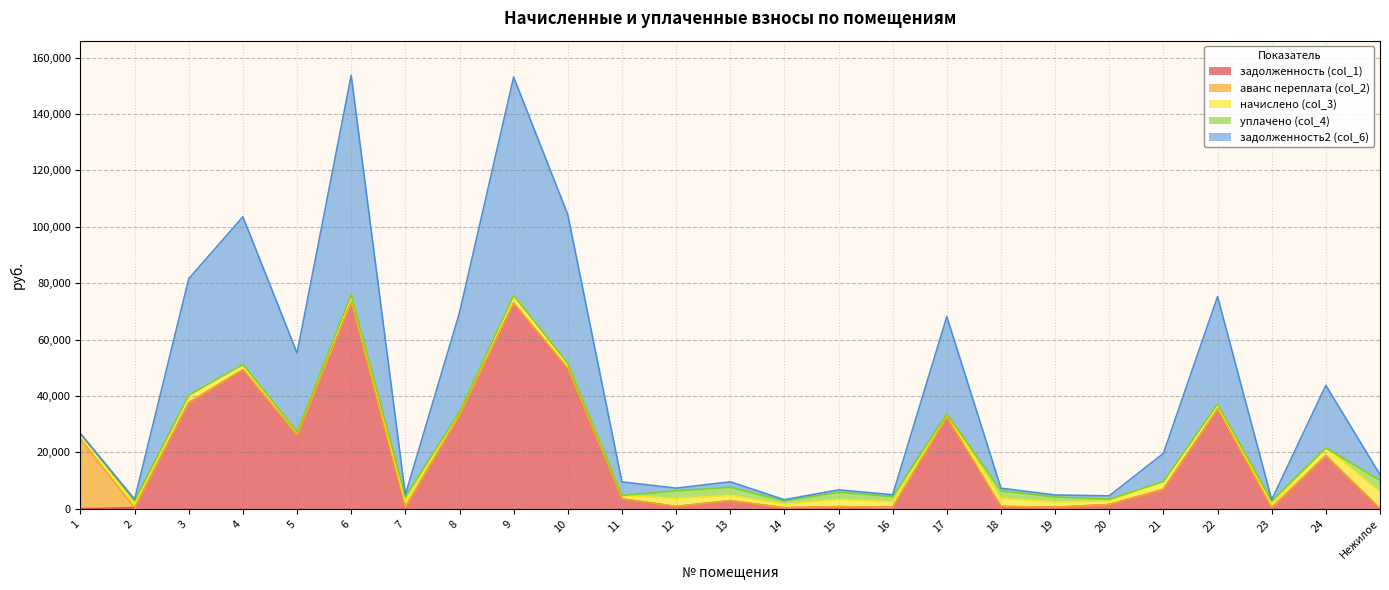

At how many categories does at least one series exceed 55820?

2